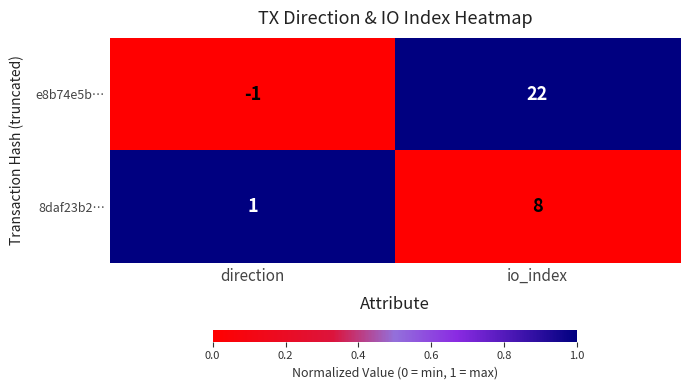

Where is e8b74e5b… nearest to the value 10?

direction